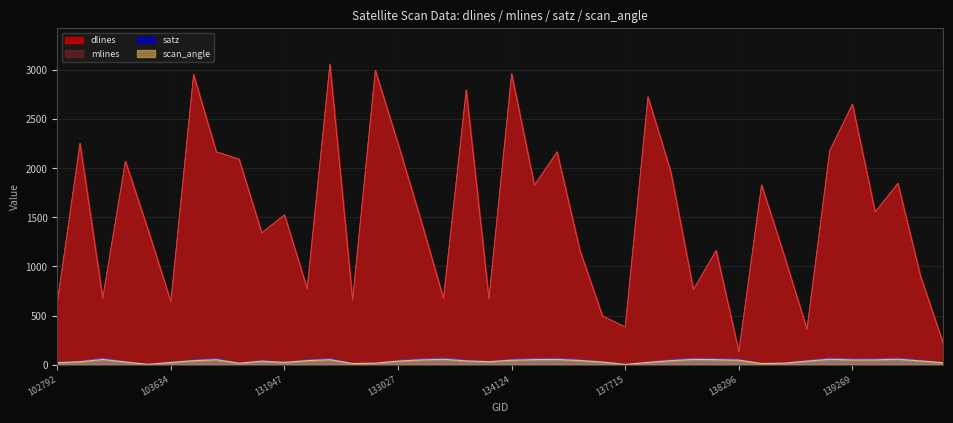

The dlines series shows 1401.2 at 103031. True or false?

False